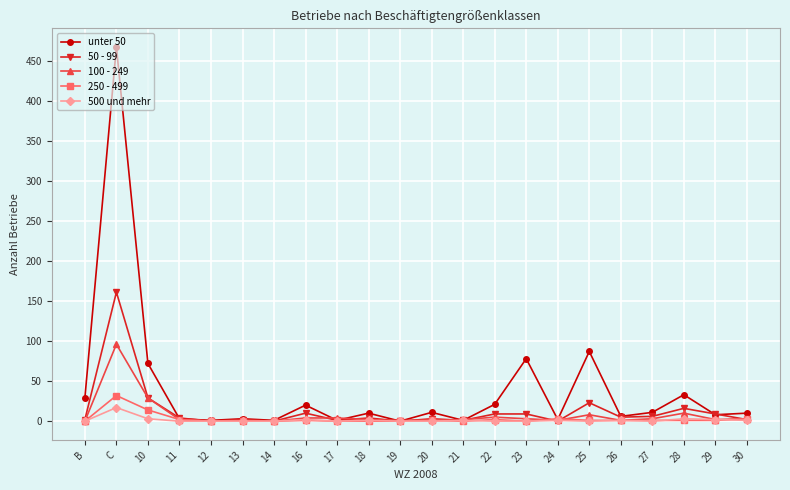

What is the maximum value shown in the chart?

467